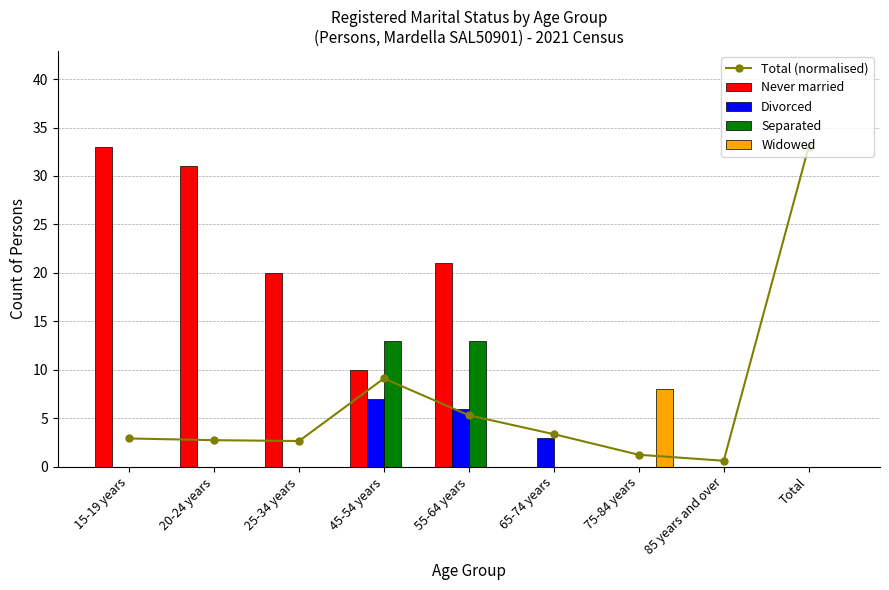

Reading right to left, extract all data points from this chart.

Total (normalised): 33.0	0.6	1.2	3.4	5.3	9.1	2.7	2.7	2.9
Never married: 0.0	0.0	0.0	0.0	21.0	10.0	20.0	31.0	33.0
Divorced: 0.0	0.0	0.0	3.0	6.0	7.0	0.0	0.0	0.0
Separated: 0.0	0.0	0.0	0.0	13.0	13.0	0.0	0.0	0.0
Widowed: 0.0	0.0	8.0	0.0	0.0	0.0	0.0	0.0	0.0